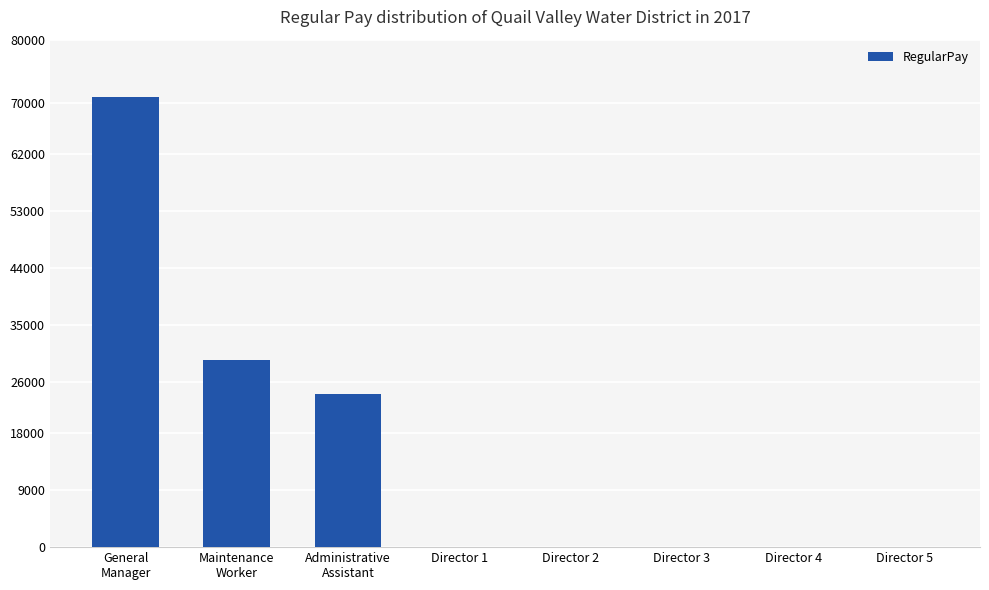

Is it true that the value at Director 3 is 46321?

False